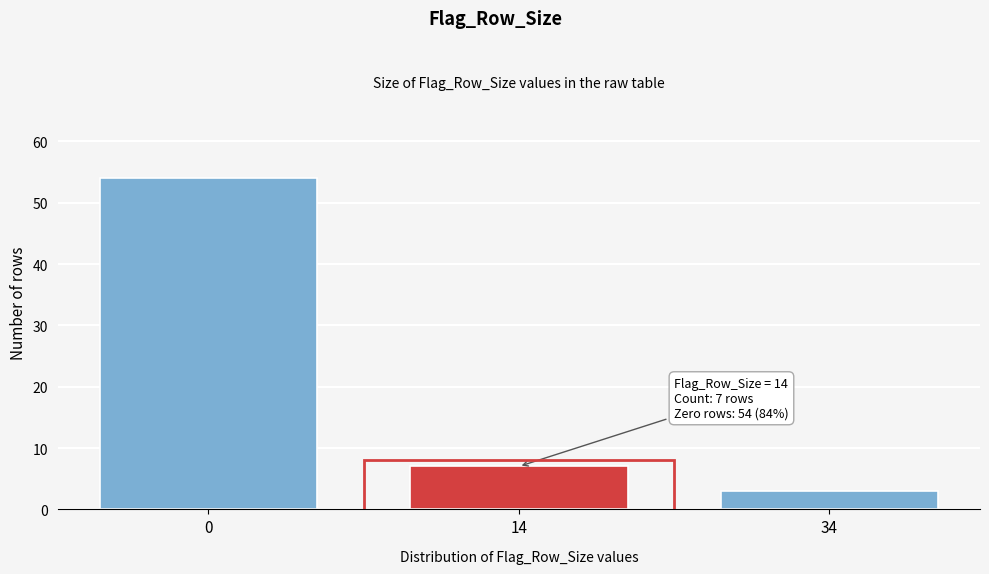

Reading left to right, what are all the values shown in this chart?

54	7	3